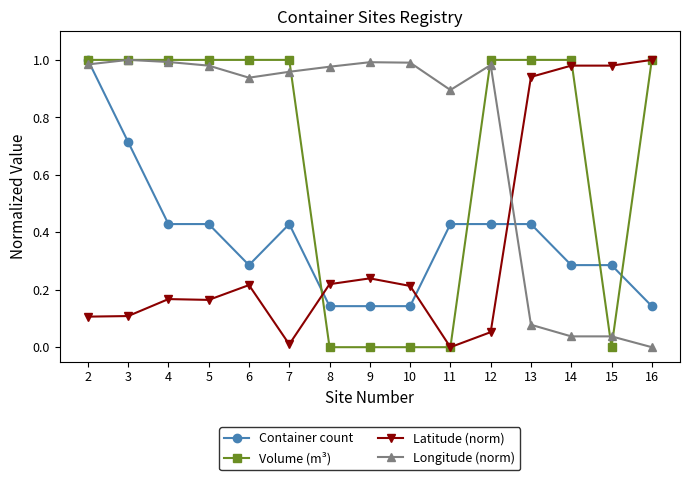

Between which two adjacent categories do Container count and Latitude (norm) first intersect?

7 and 8